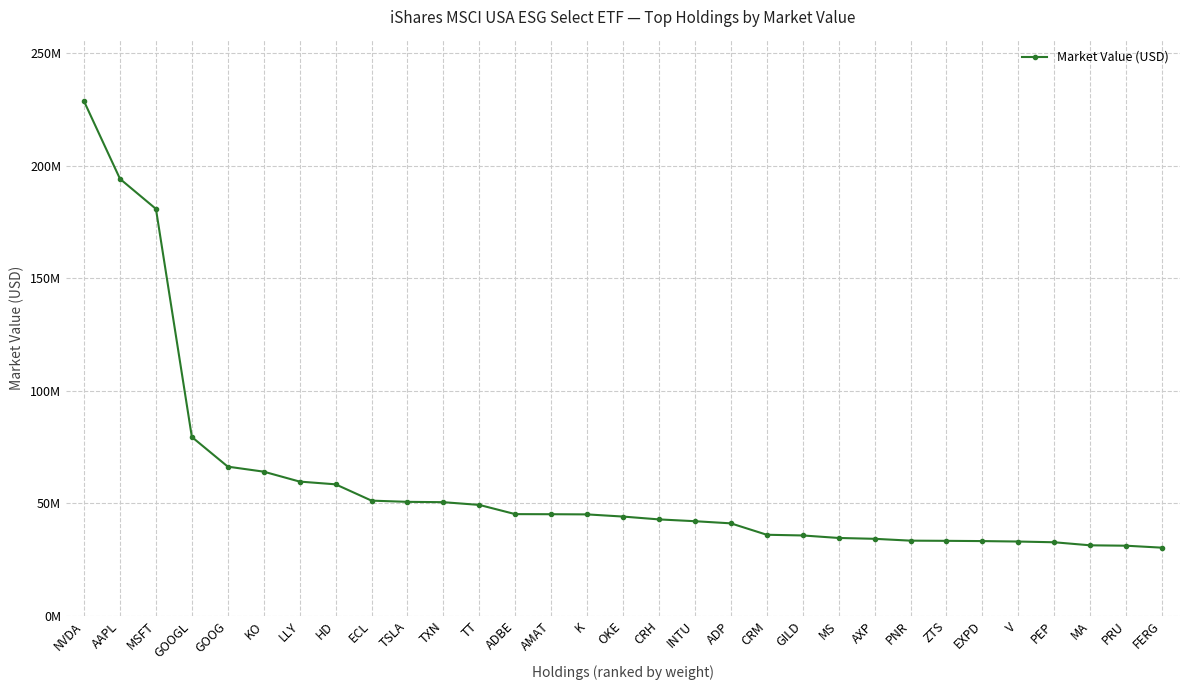

Between PRU and ZTS, which is larger?

ZTS